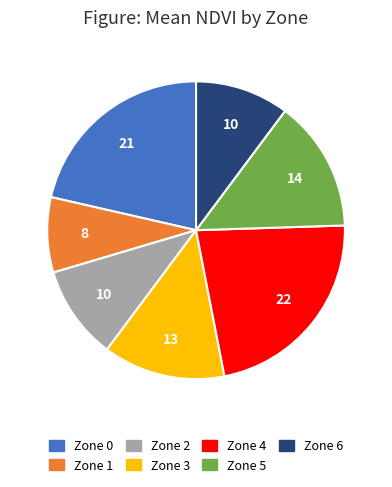

Count the number of slices in the pie.

7